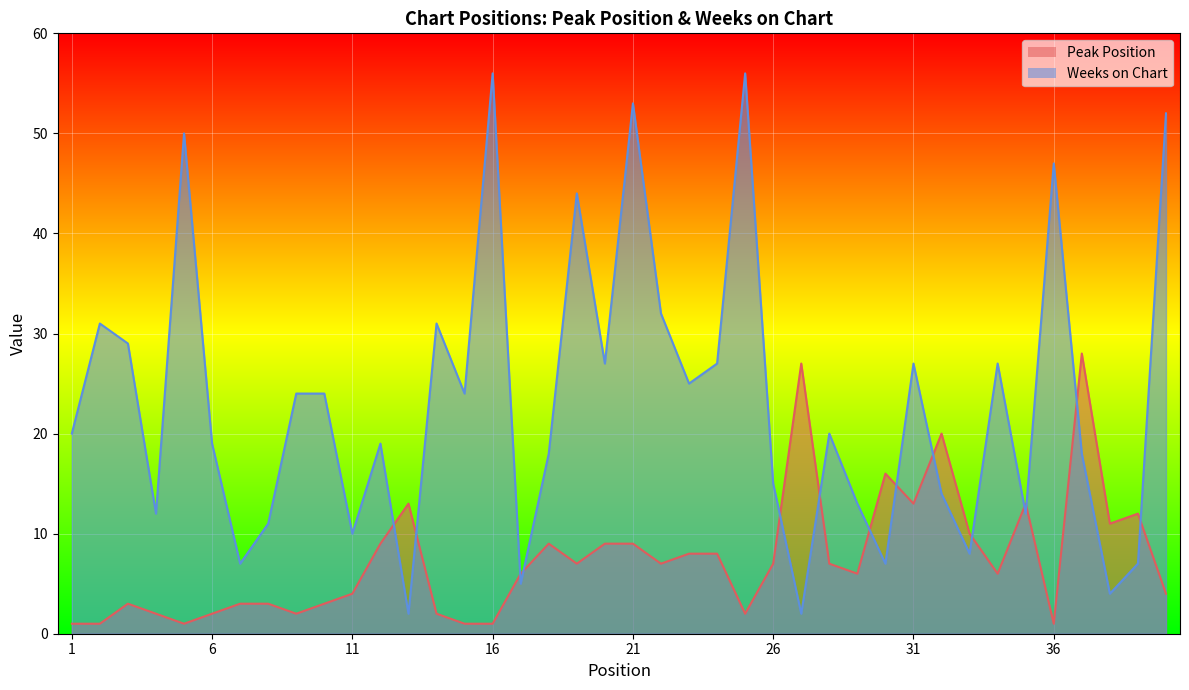

At which label does Weeks on Chart reach its peak?

16